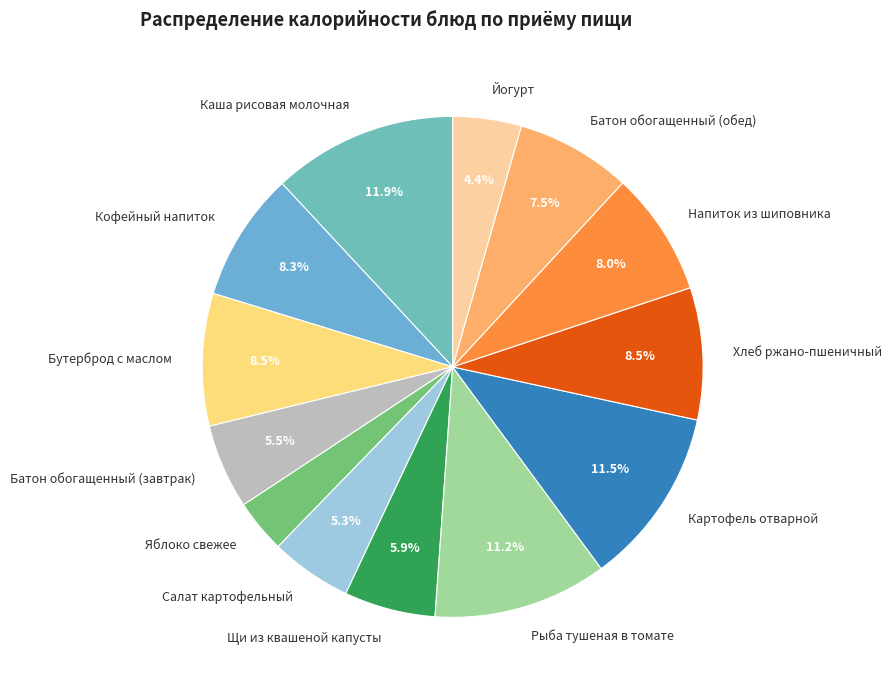

Which has a higher value, Салат картофельный or Батон обогащенный (обед)?

Батон обогащенный (обед)